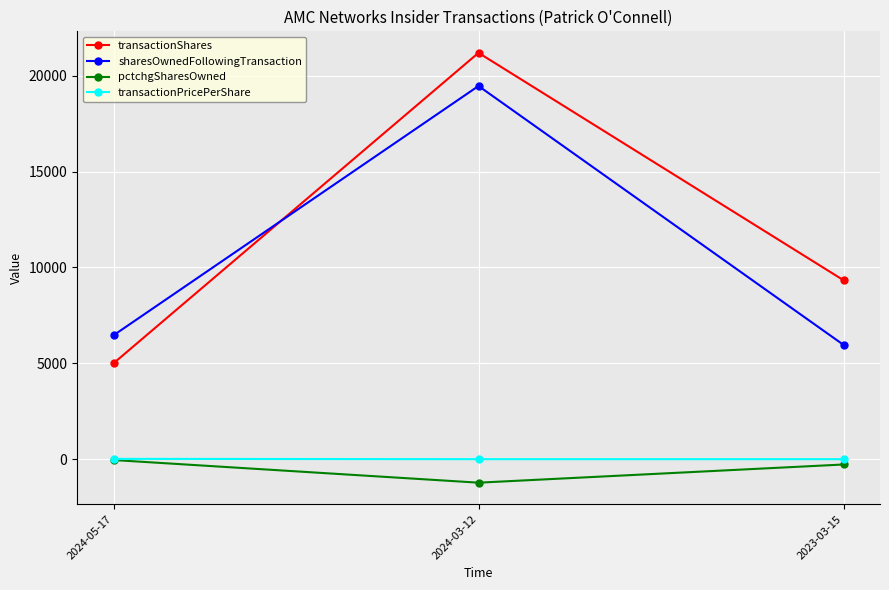

Which series has the largest range (max minus min)?

transactionShares